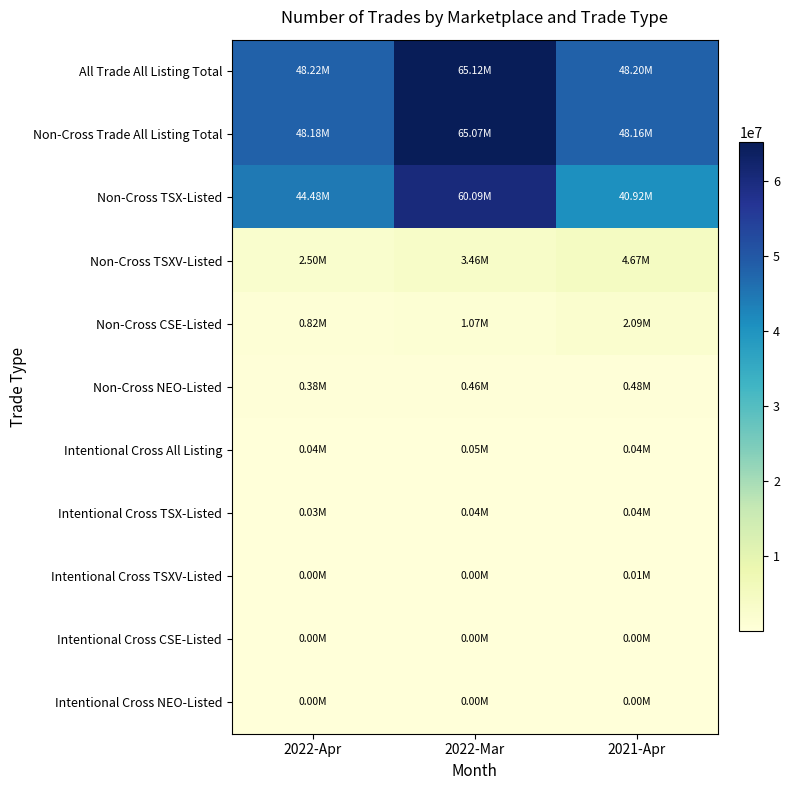

Rank the series at 2022-Mar from lowest to highest value.

Intentional Cross CSE-Listed, Intentional Cross NEO-Listed, Intentional Cross TSXV-Listed, Intentional Cross TSX-Listed, Intentional Cross All Listing, Non-Cross NEO-Listed, Non-Cross CSE-Listed, Non-Cross TSXV-Listed, Non-Cross TSX-Listed, Non-Cross Trade All Listing Total, All Trade All Listing Total